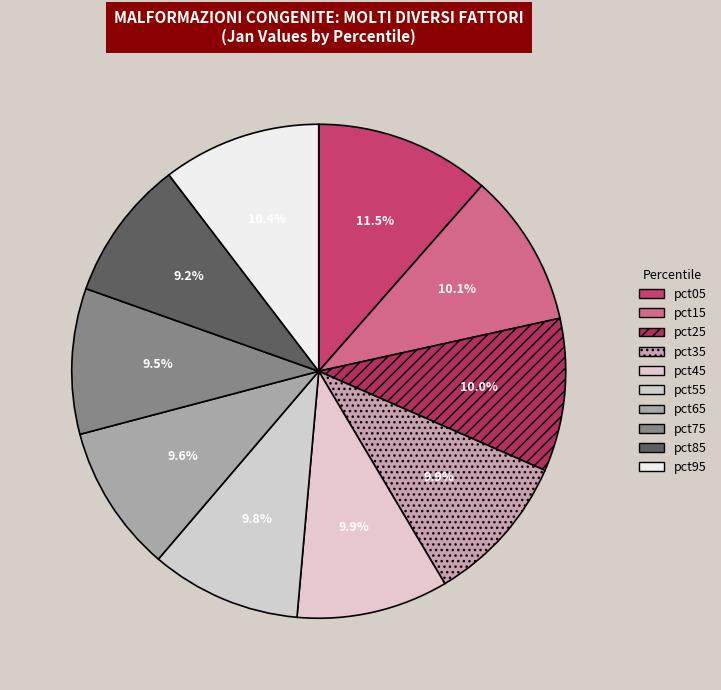

Approximately how many times larger is the value at pct85 compared to pct35?

0.9